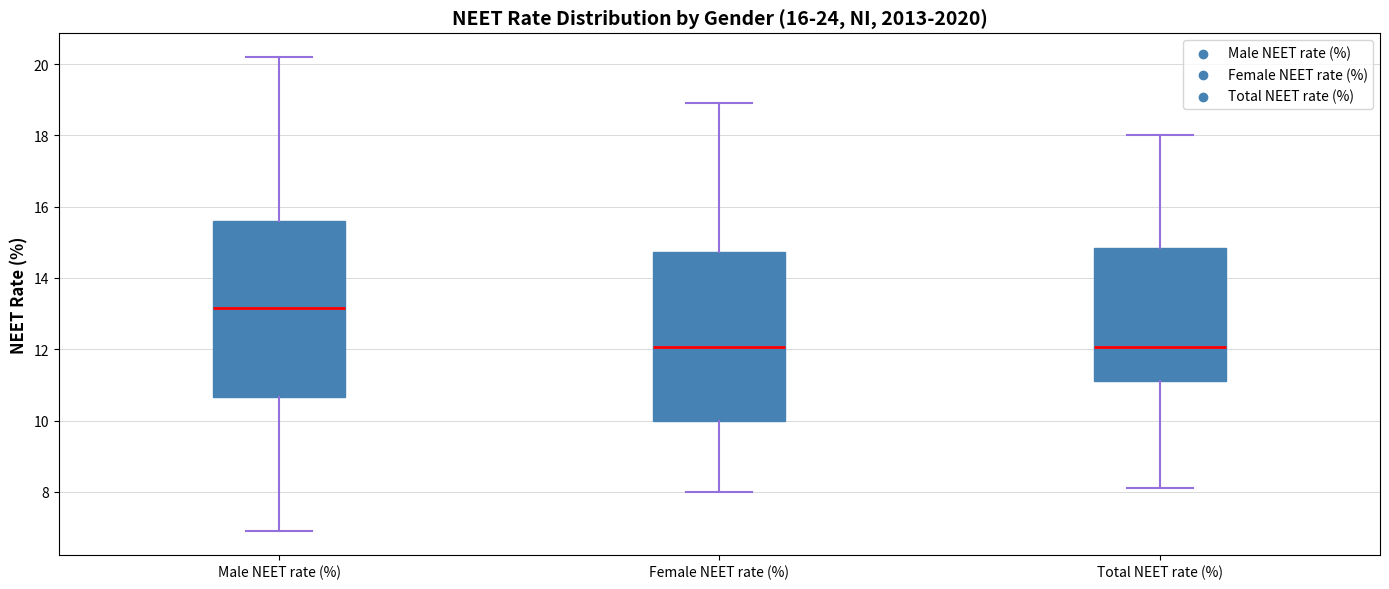

Which box has the highest median line?

Male NEET rate (%)